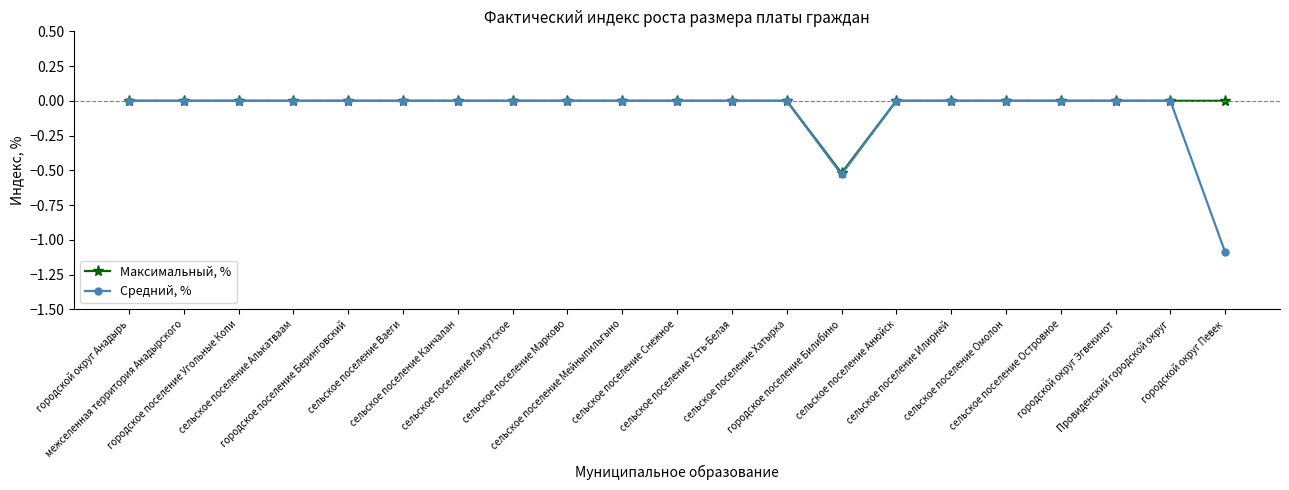

What is the average value of the Средний, % series?

-0.1